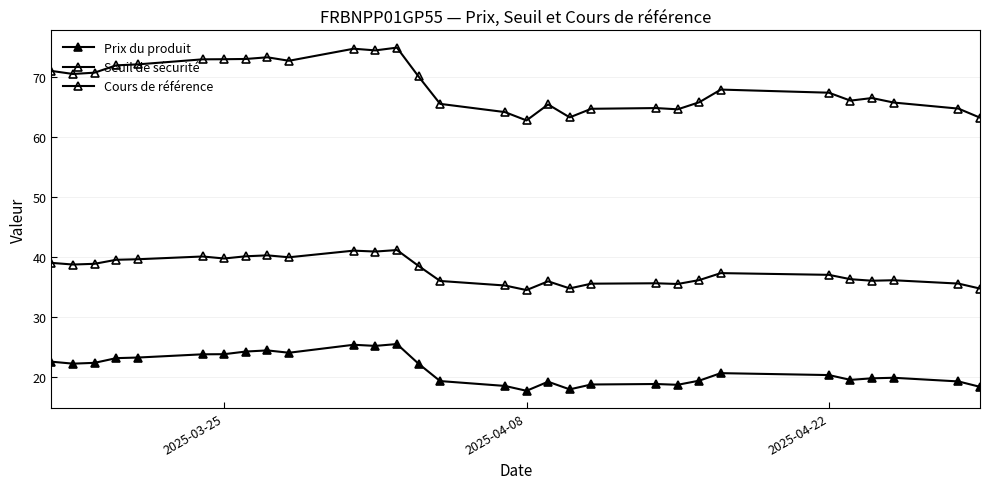

Rank the series by their average value, from lowest to highest.

Prix du produit, Seuil de sécurité, Cours de référence